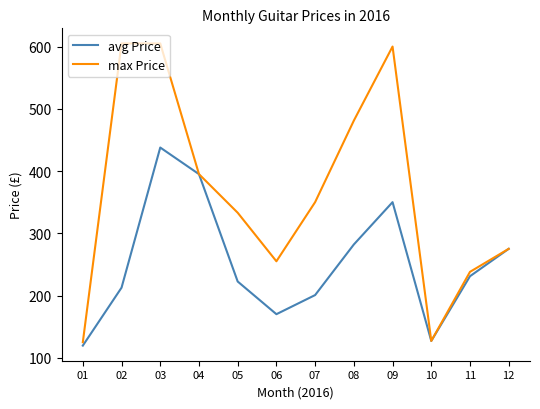

True or false: max Price has more than 0 points higher than both neighbors.

True